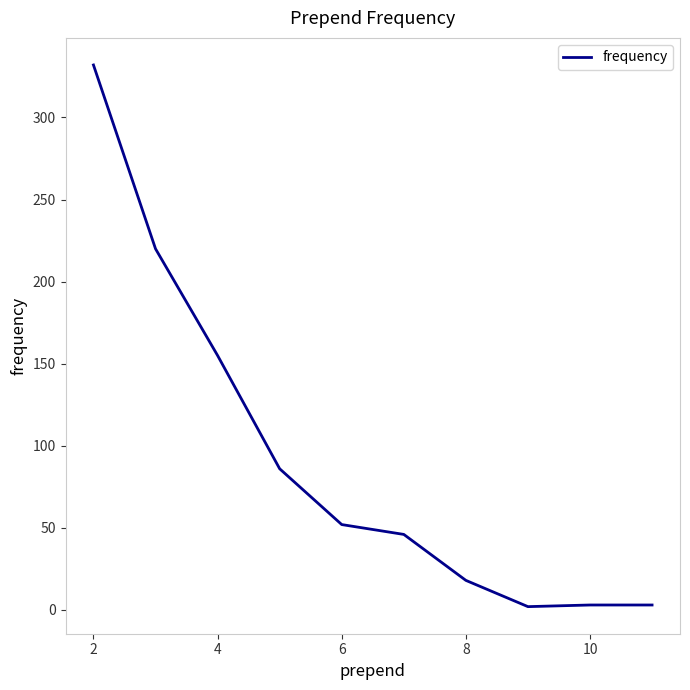

What is the greatest value displayed?

332